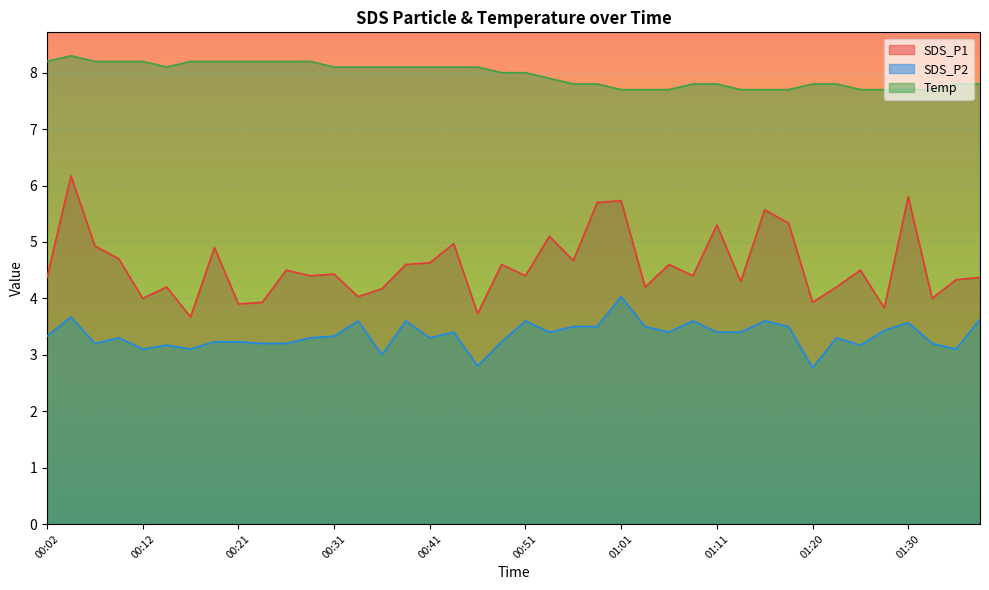

What is the difference between the SDS_P2 values at 00:31 and 01:35?

0.2